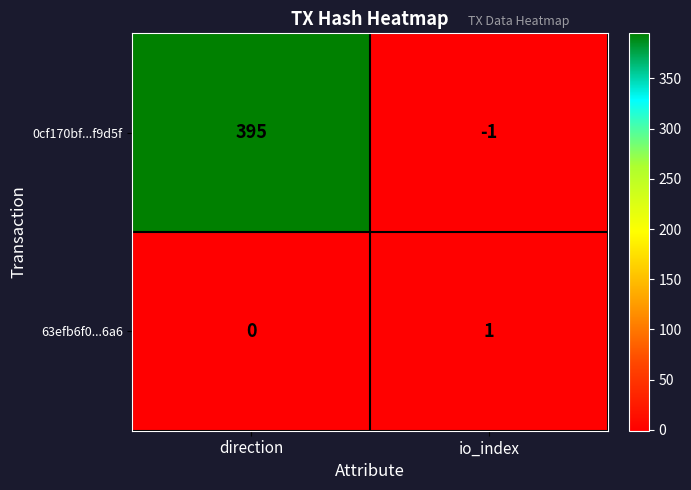

How many values in 63efb6f0...6a6 are above zero?

1